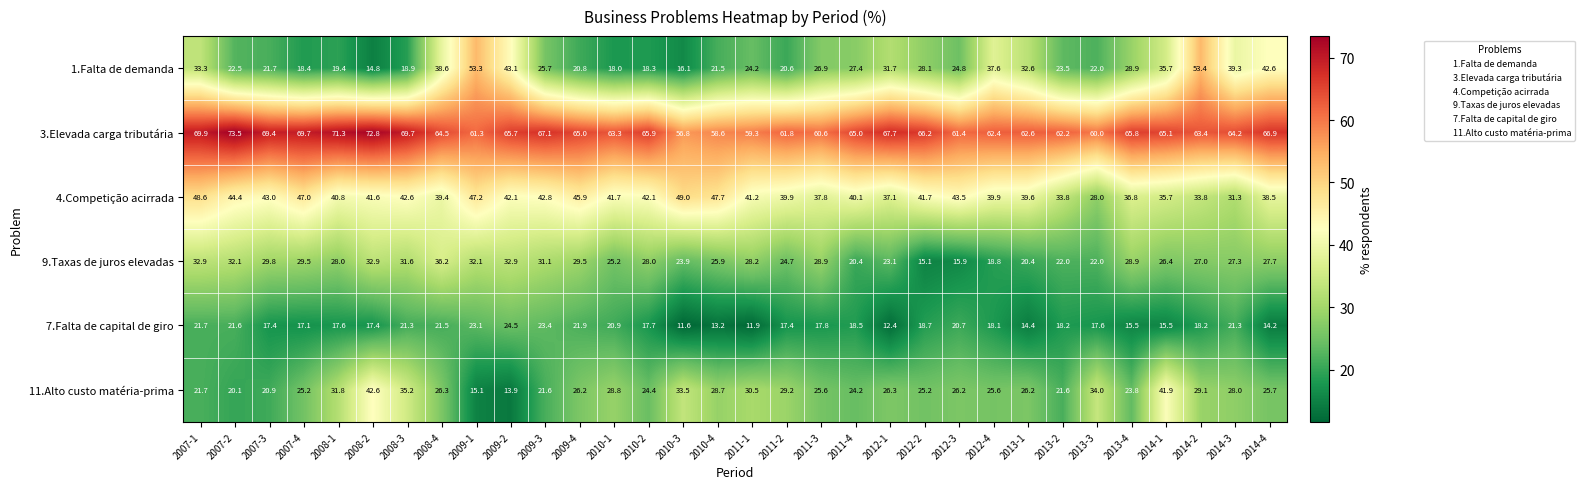

What is the sum of the 9.Taxas de juros elevadas values at 2014-4 and 2012-1?

50.8